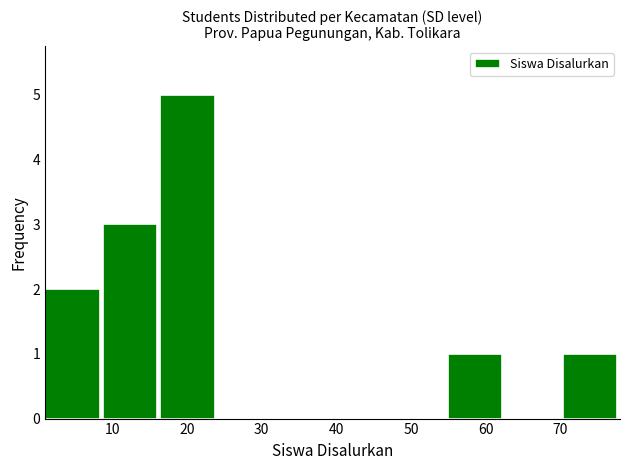

Over which range of the x-axis is the bar tallest?

16.4 to 24.1